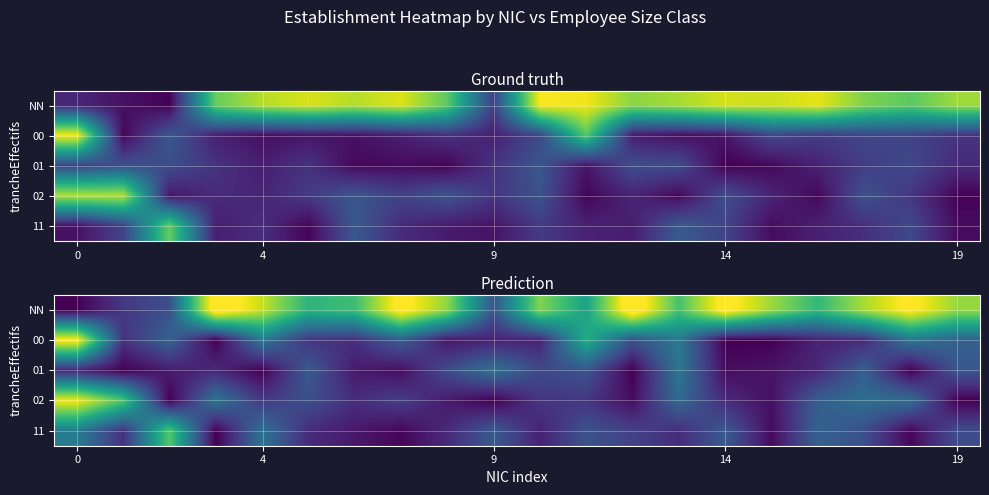

What is the approximate value of 11 at 14?

0.4